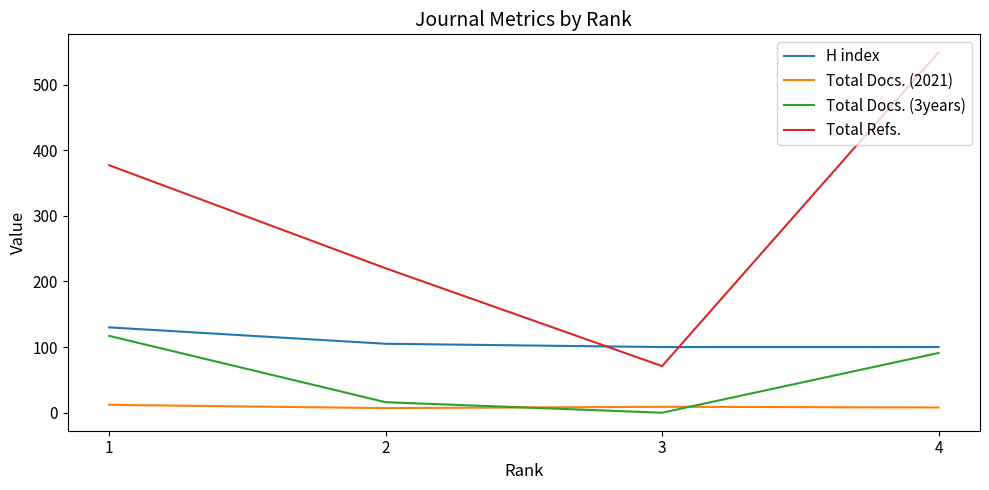

At which category is the sum across all series the highest?

4